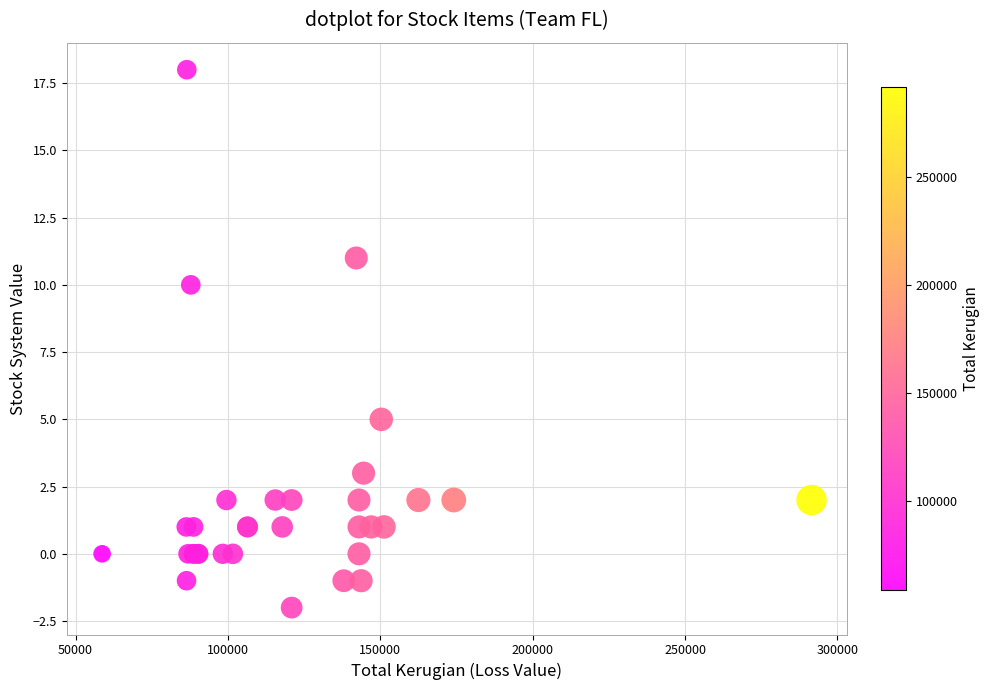

What Y value in the scatter plot is closest to 8?

10